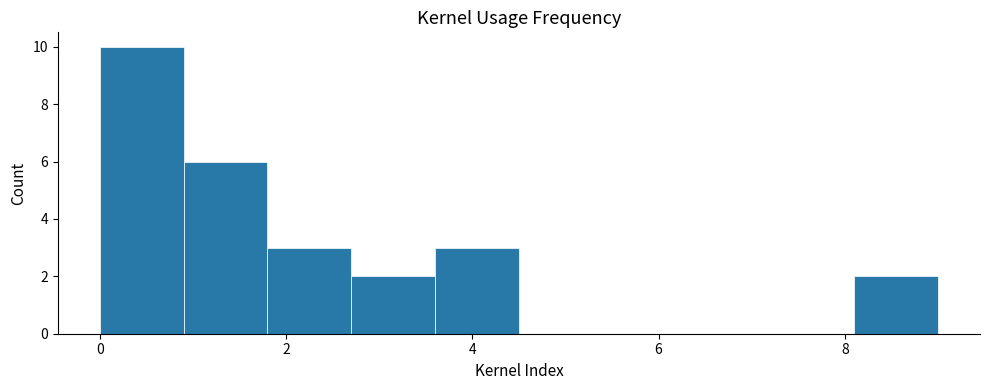

How tall is the bar that spans 2.7 to 3.6 on the x-axis? Neither the bar edges nor the heights are printed on the chart, so give them approximately, as read against the axes.

2